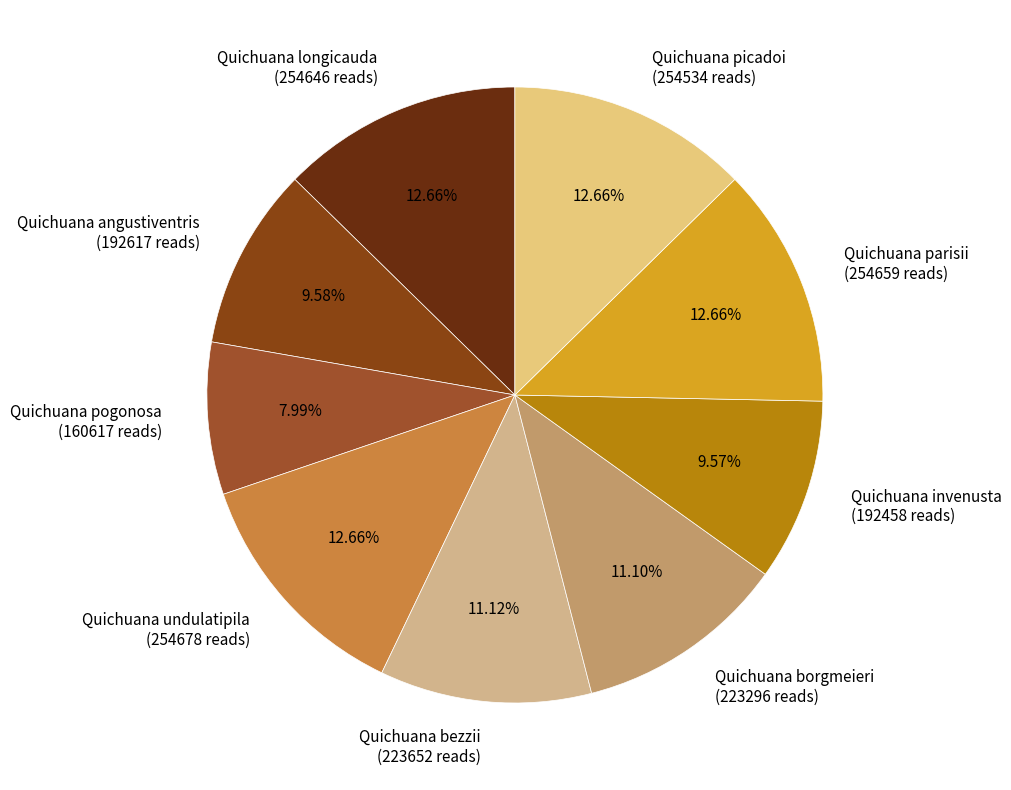

Does any single category account for the majority?

No